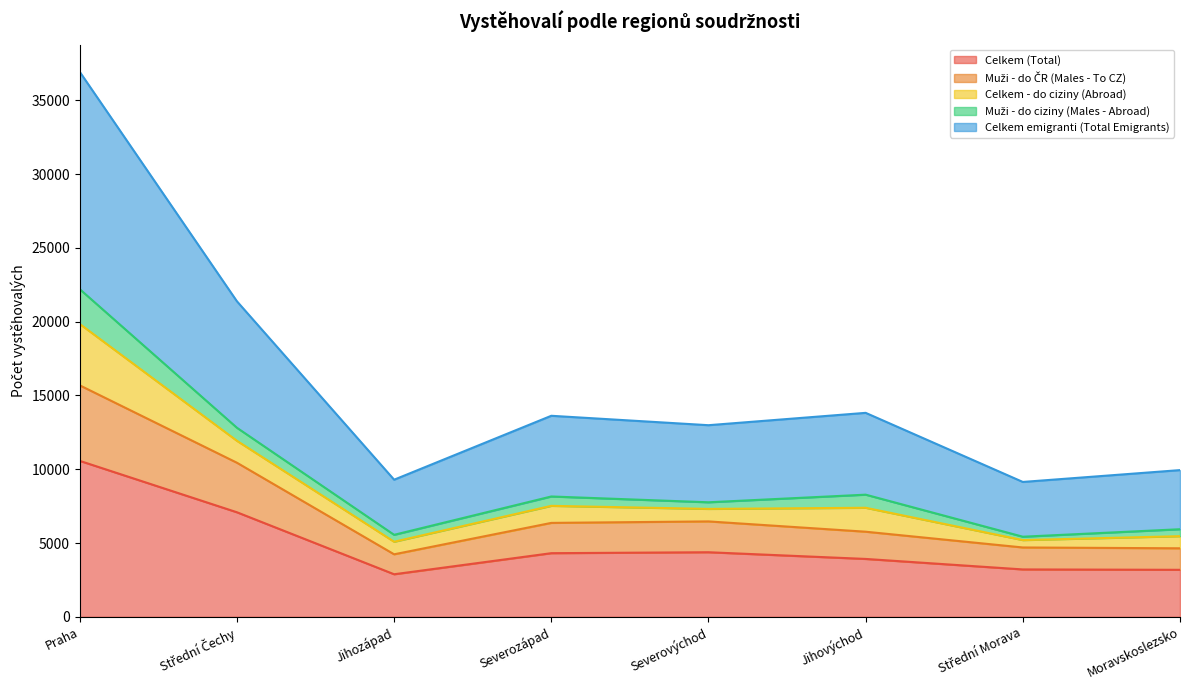

The Celkem (Total) series shows 10567 at Praha. True or false?

True